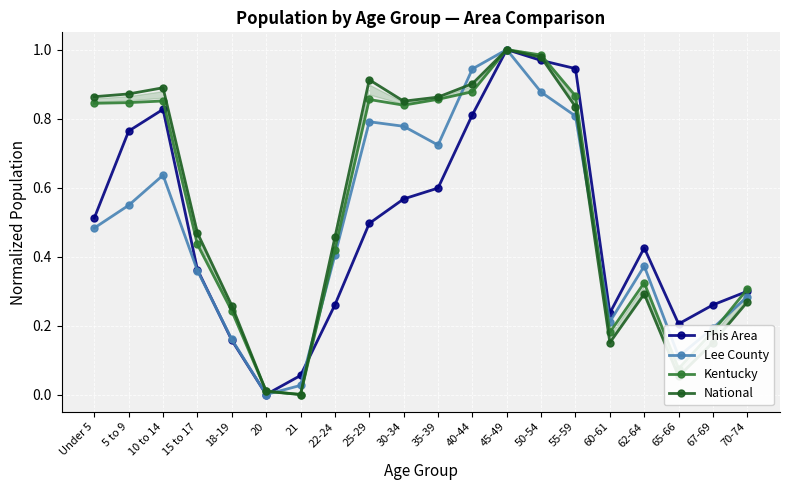

List the series in order of their peak value, highest first.

This Area, Lee County, Kentucky, National